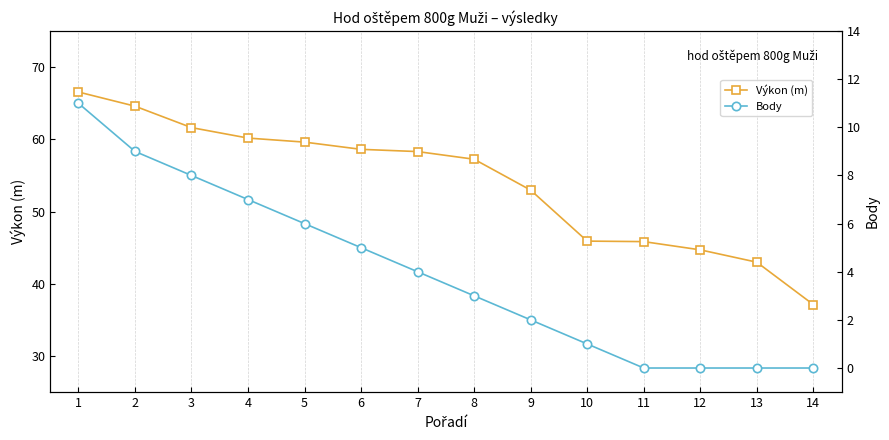

The Body series shows 2.0 at 9. True or false?

True